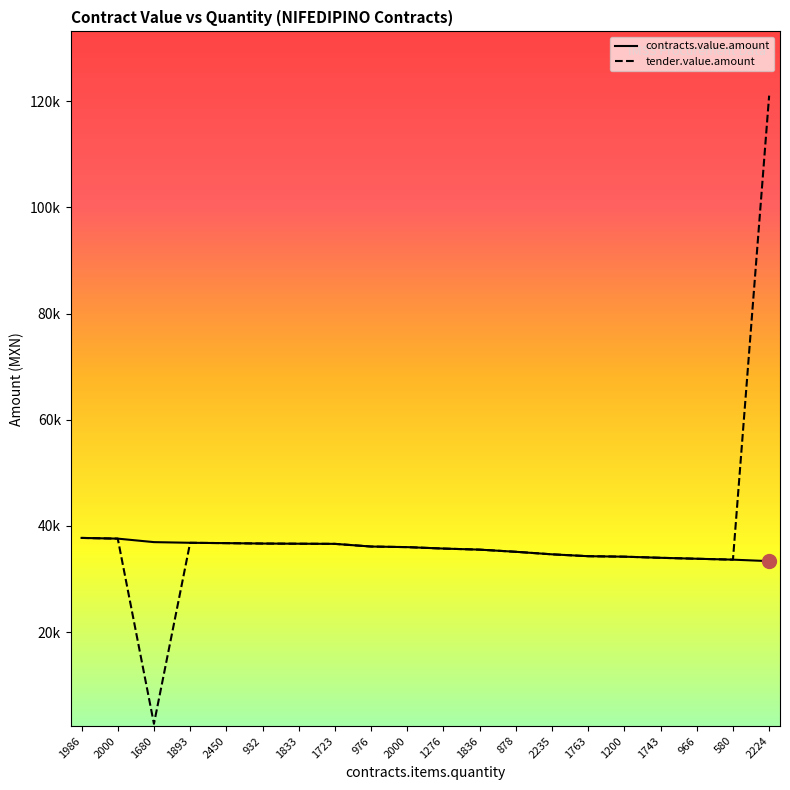

Where is the first local minimum for tender.value.amount?

1680